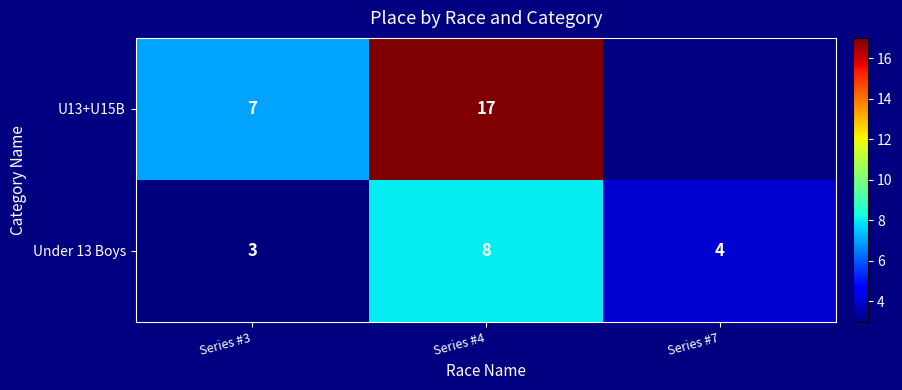

What is the maximum value shown in the chart?

17.0